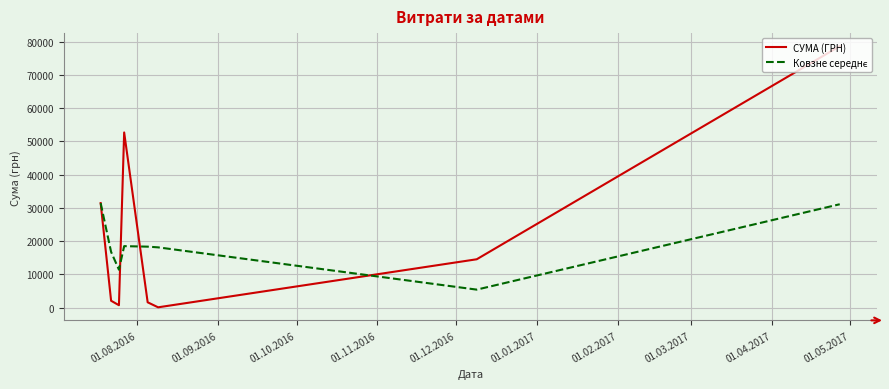

What is the maximum value for СУМА (ГРН)?

78600.0